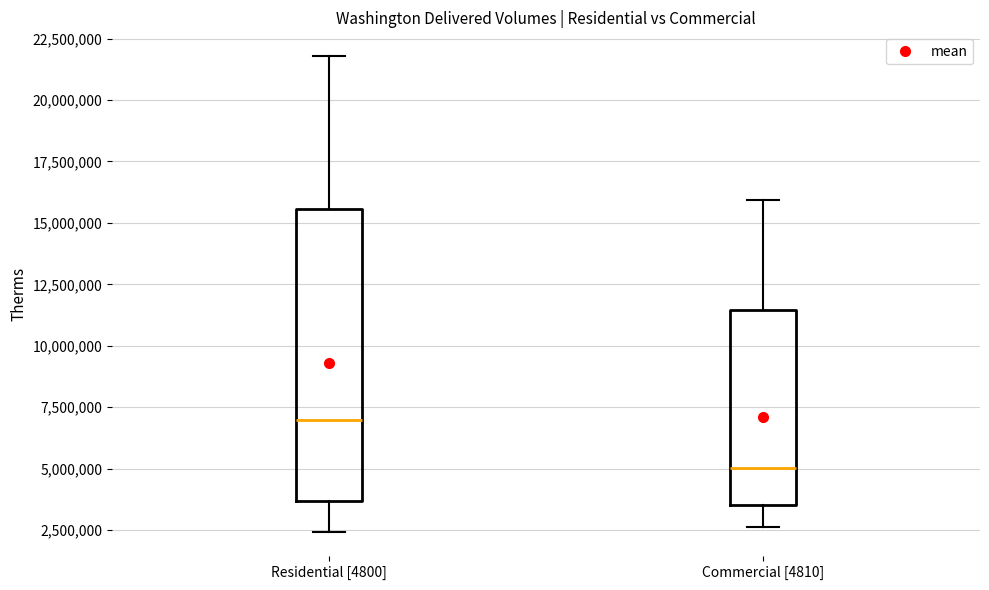

Comparing the boxes themselves (not the whiskers), which one is the tallest?

Residential [4800]